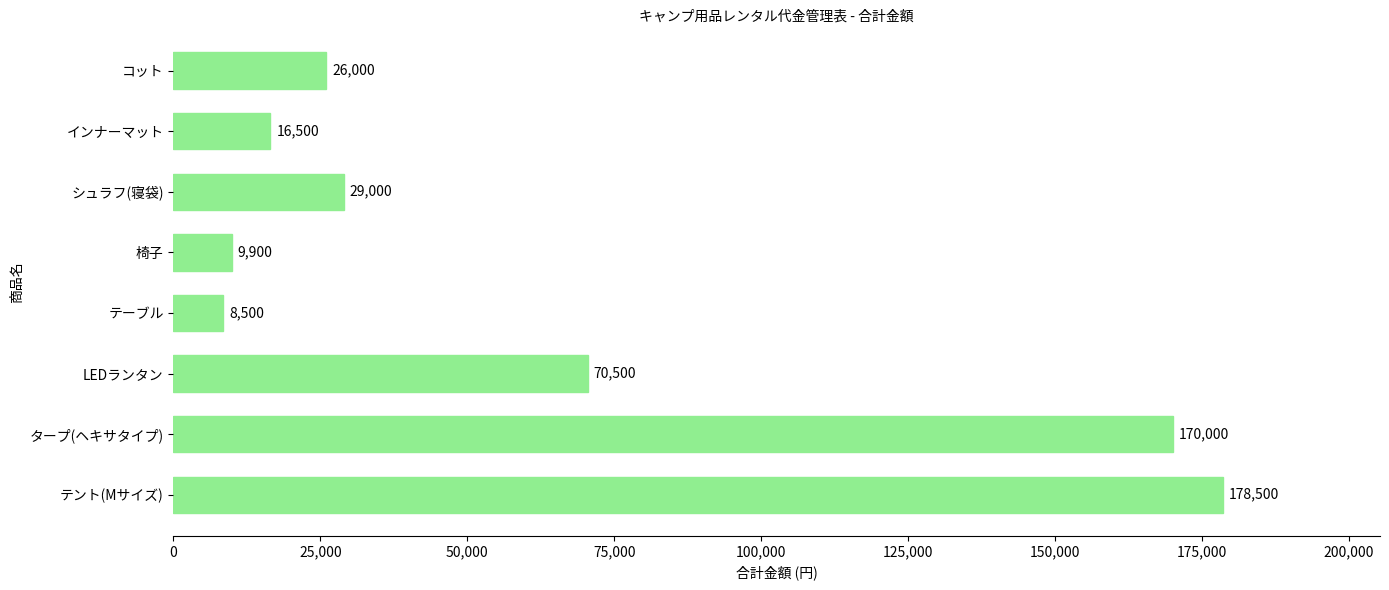

How many bars are there in total?

8